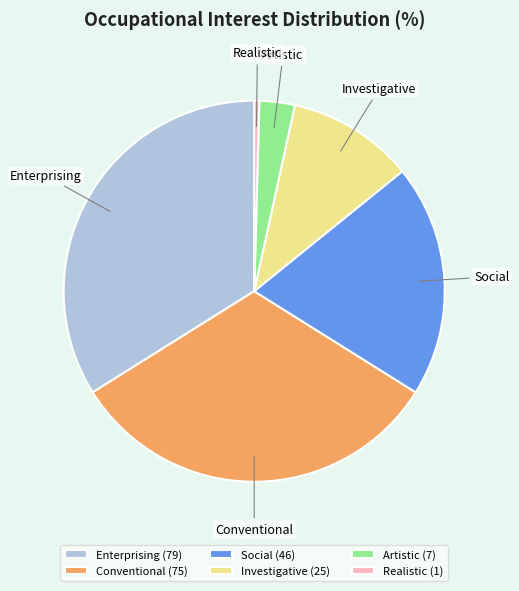

Do Social and Conventional together represent more than half of the pie?

Yes